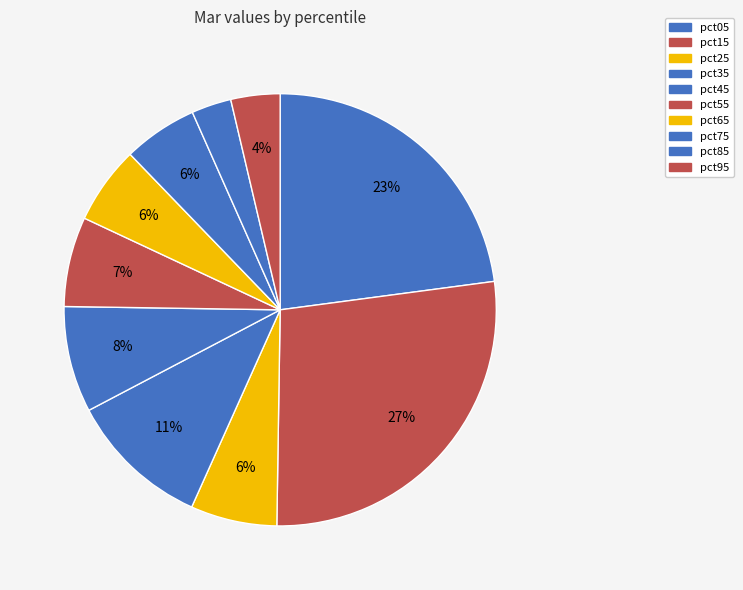

How many segments does this pie chart have?

10